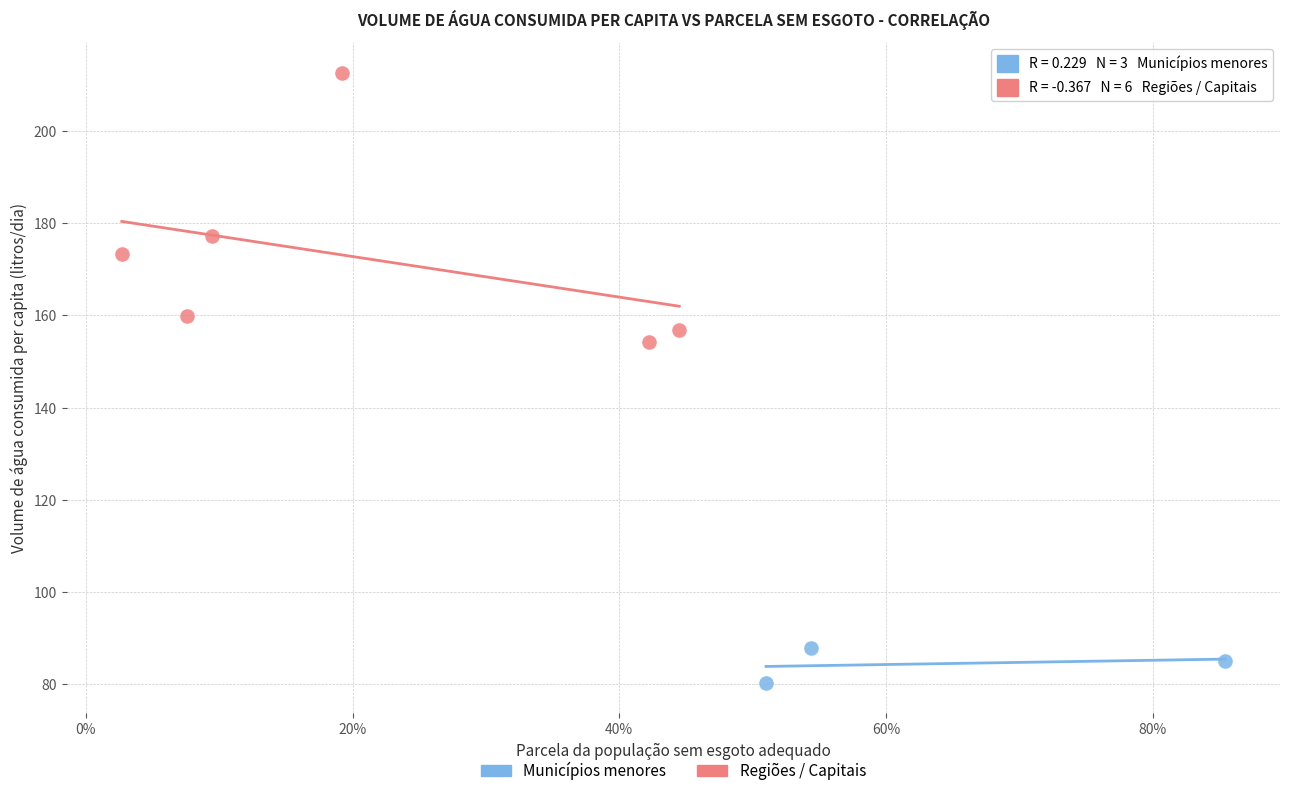

Which series contains the lowest Y value?

Municípios menores